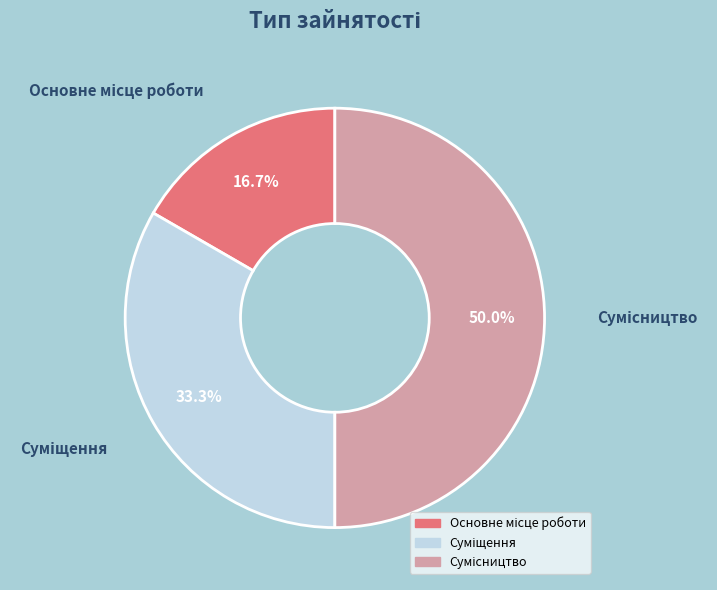

Count the number of slices in the pie.

3